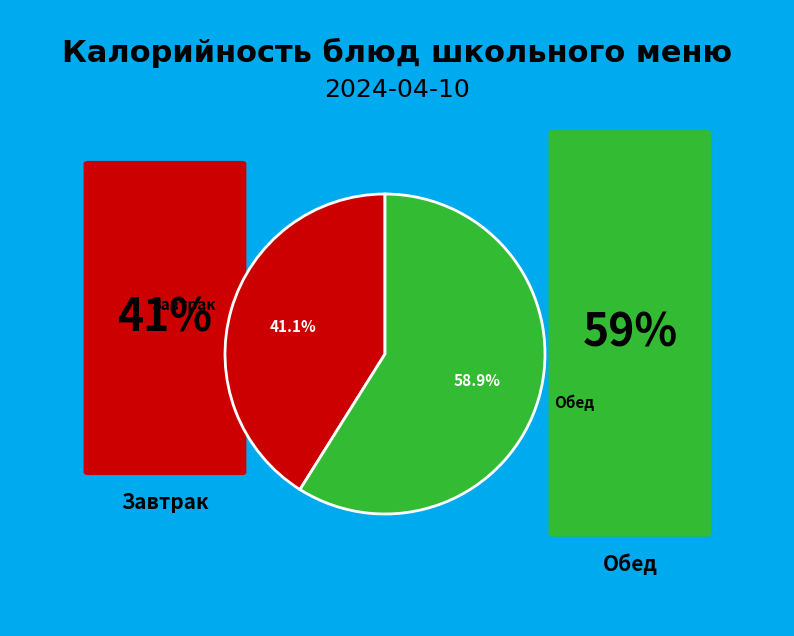

Count the number of slices in the pie.

2